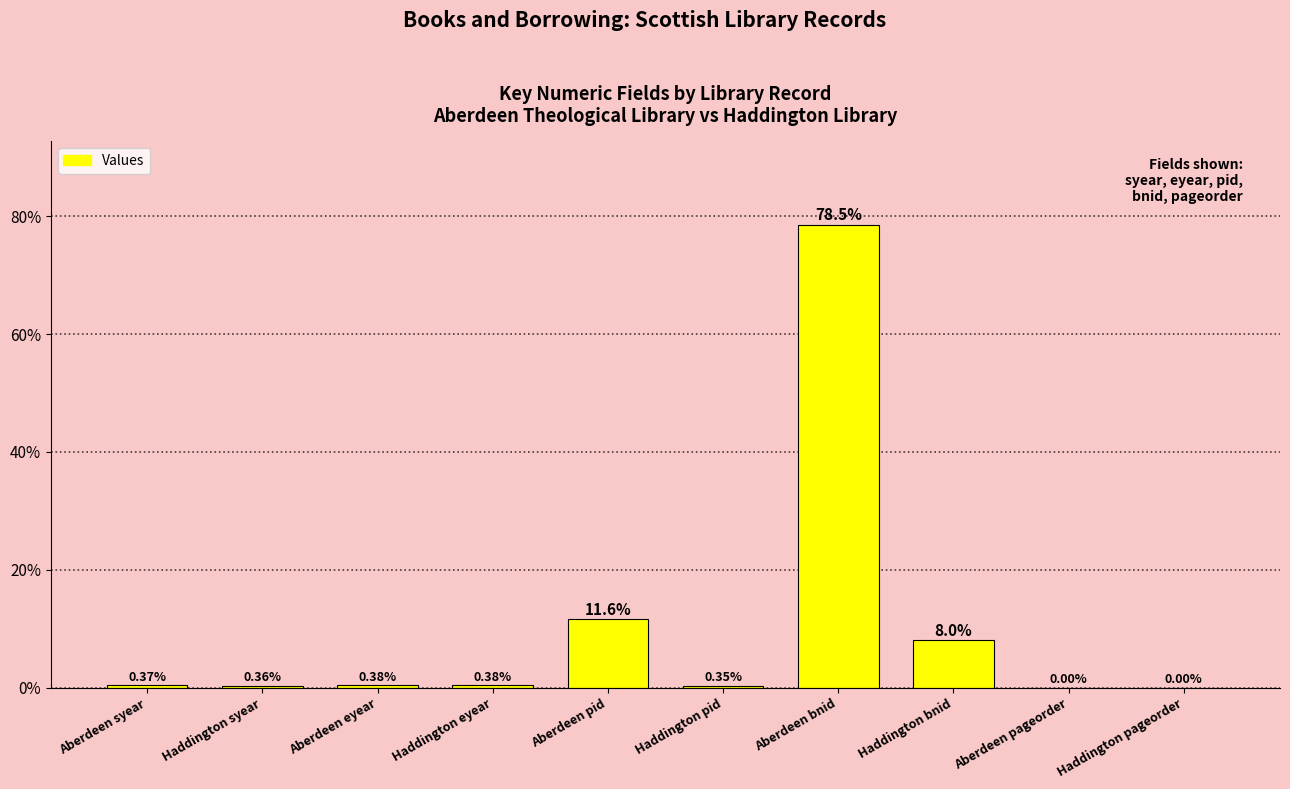

Between Aberdeen bnid and Haddington bnid, which is larger?

Aberdeen bnid